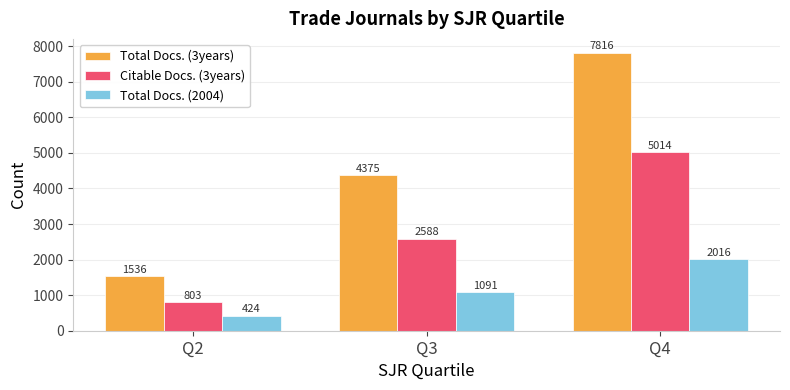

Read the Citable Docs. (3years) value at Q2, to the nearest 10.

800